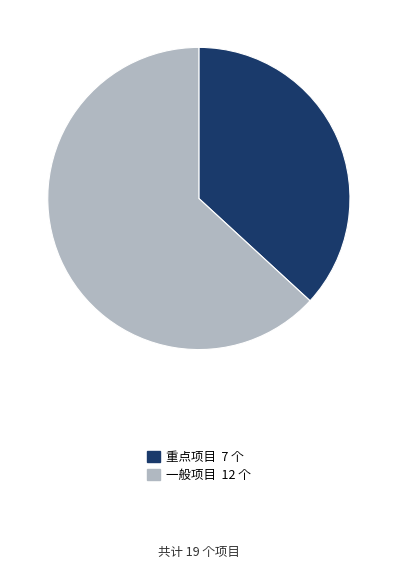

Combined, do 一般项目 and 重点项目 account for over 50%?

Yes